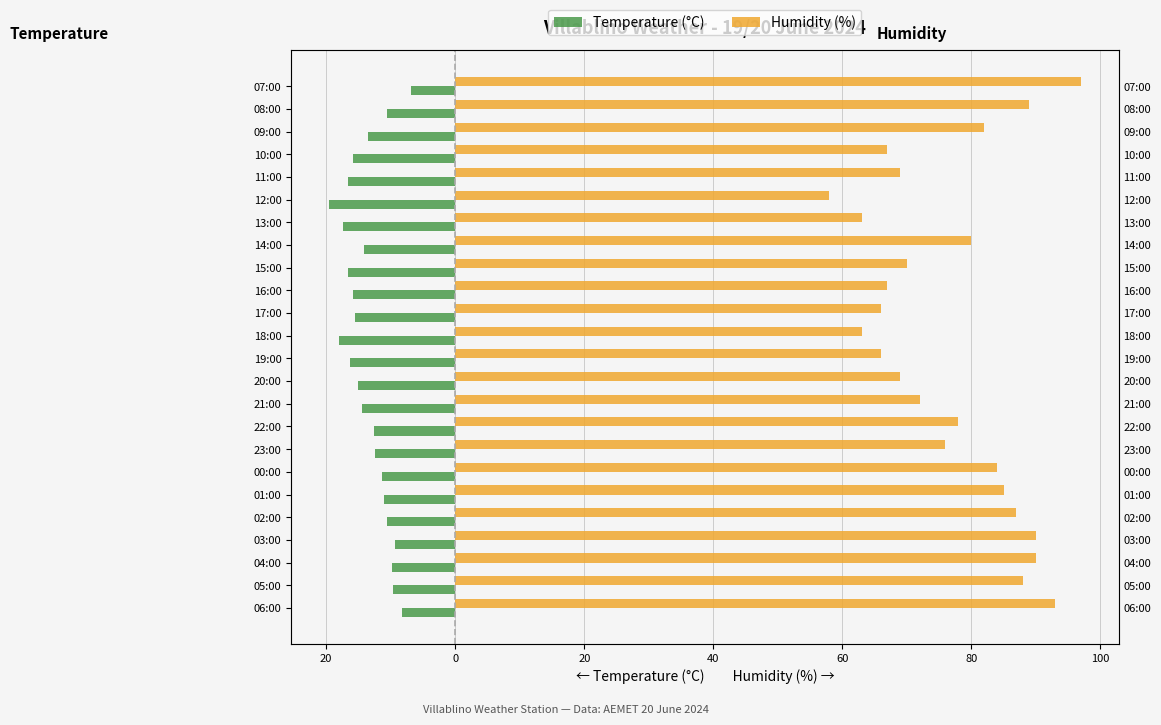

Which series has the largest range (max minus min)?

Humidity (%)